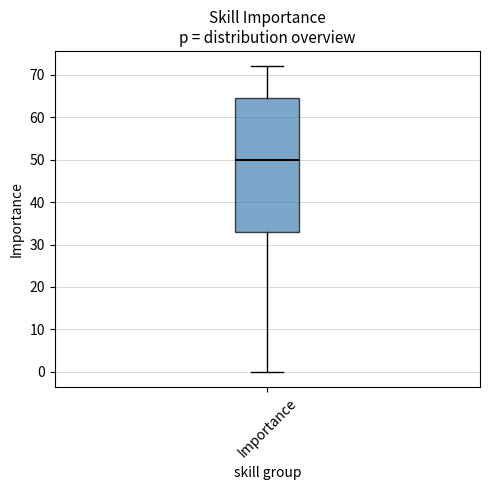

Read this box plot against the y-axis: the position of the median line, the range covered by the box, and the ends of both whiskers. The values are not printed on the chart, so give them approximately, as read against the axis.

median 50, box 33 to 65, whiskers 0 to 72